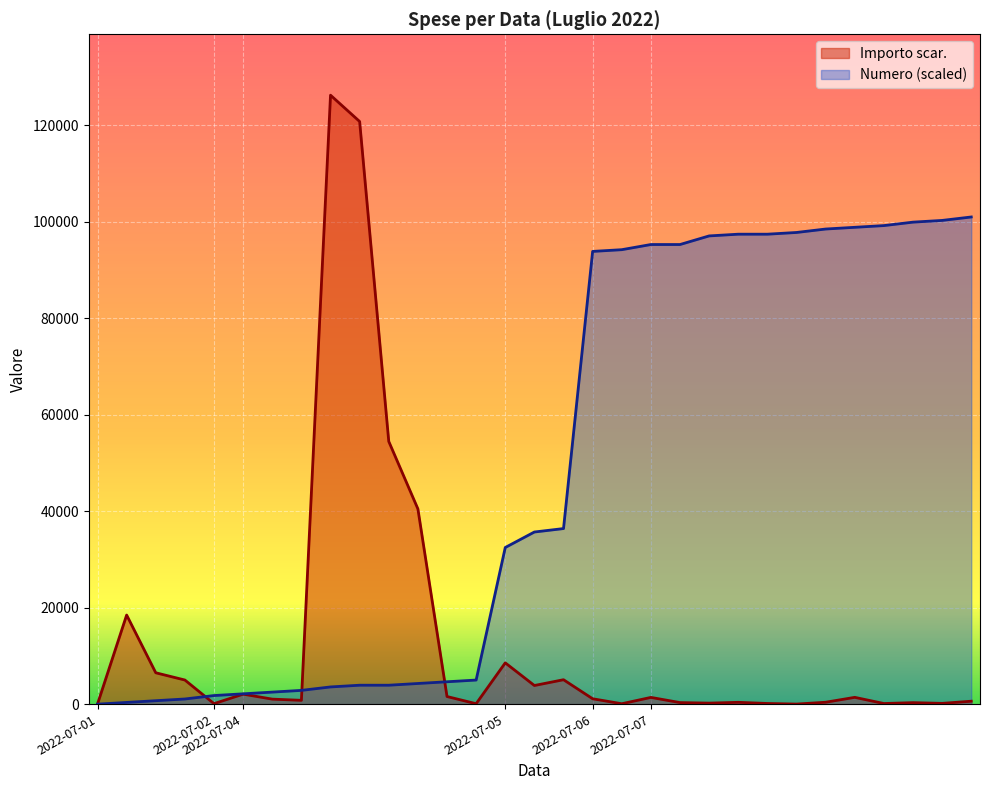

How many times do Numero and Importo scar. cross each other?

3